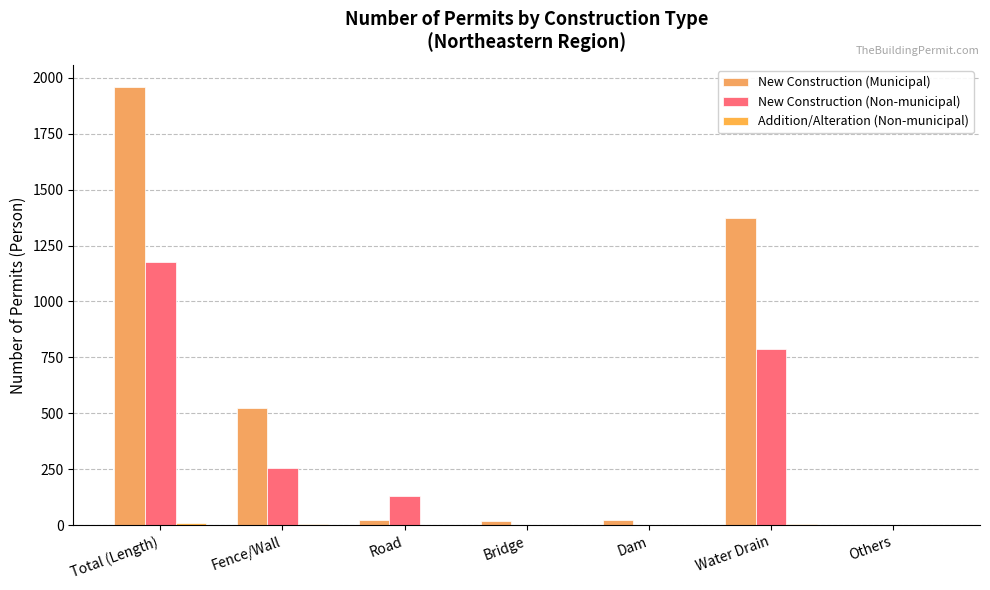

Reading left to right, transcribe all the data shown in this chart.

New Construction (Municipal): Total (Length)=1960	Fence/Wall=524	Road=25	Bridge=17	Dam=21	Water Drain=1371	Others=2
New Construction (Non-municipal): Total (Length)=1176	Fence/Wall=257	Road=130	Bridge=0	Dam=2	Water Drain=786	Others=1
Addition/Alteration (Non-municipal): Total (Length)=9	Fence/Wall=3	Road=2	Bridge=0	Dam=0	Water Drain=3	Others=1